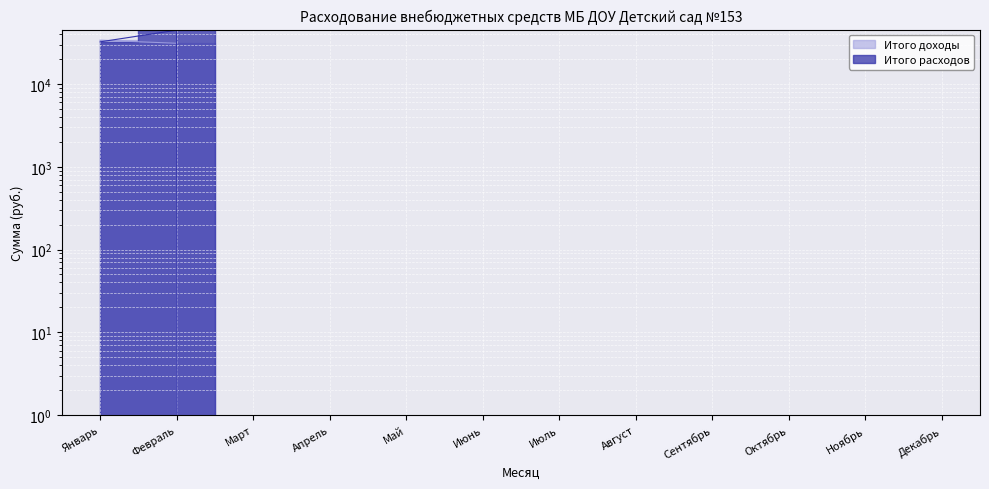

Reading left to right, what are all the values shown in this chart?

Итого доходы: 33871.3	31113.7	0.0	0.0	0.0	0.0	0.0	0.0	0.0	0.0	0.0	0.0
Итого расходов: 32355.8	44770.0	0.0	0.0	0.0	0.0	0.0	0.0	0.0	0.0	0.0	0.0